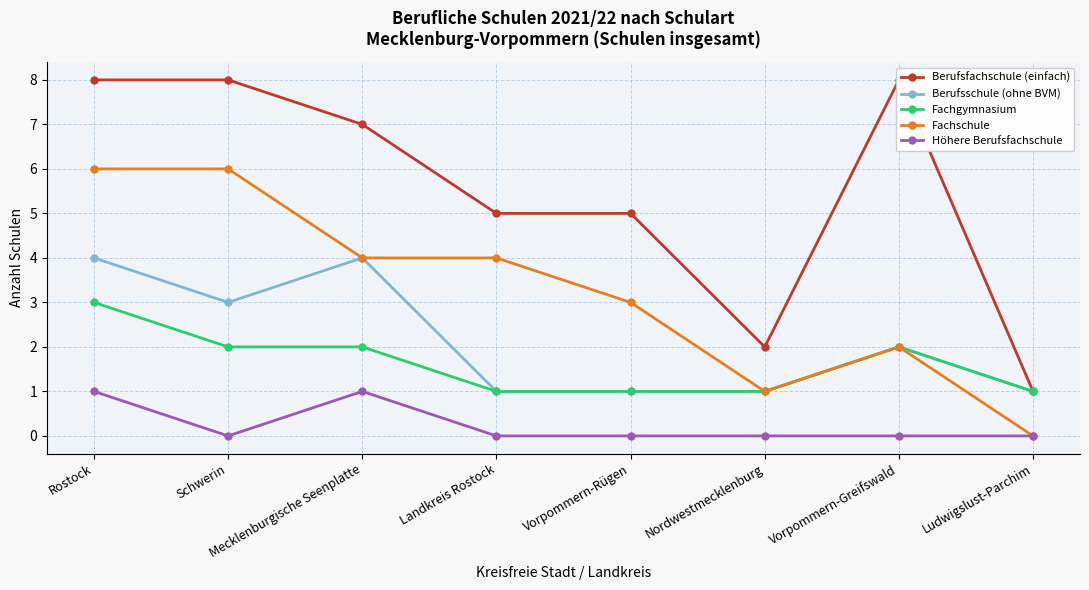

Which category has the highest value across all series?

Rostock